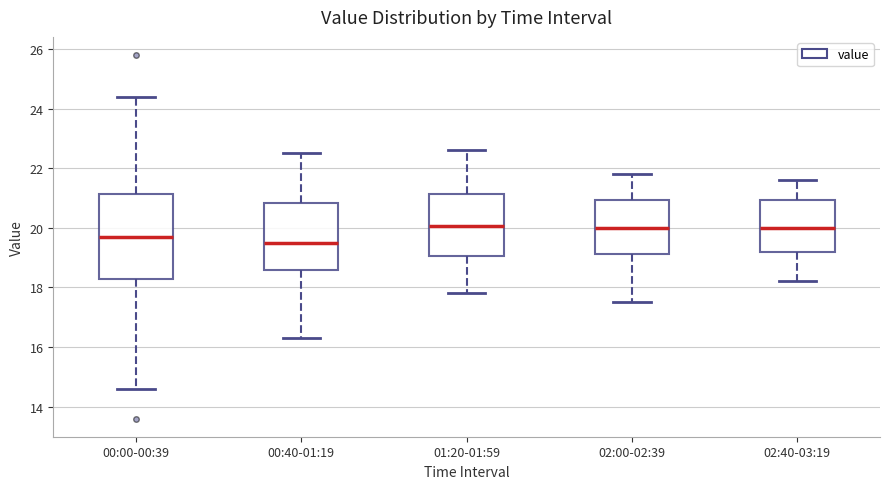

Comparing the boxes themselves (not the whiskers), which one is the tallest?

00:00-00:39